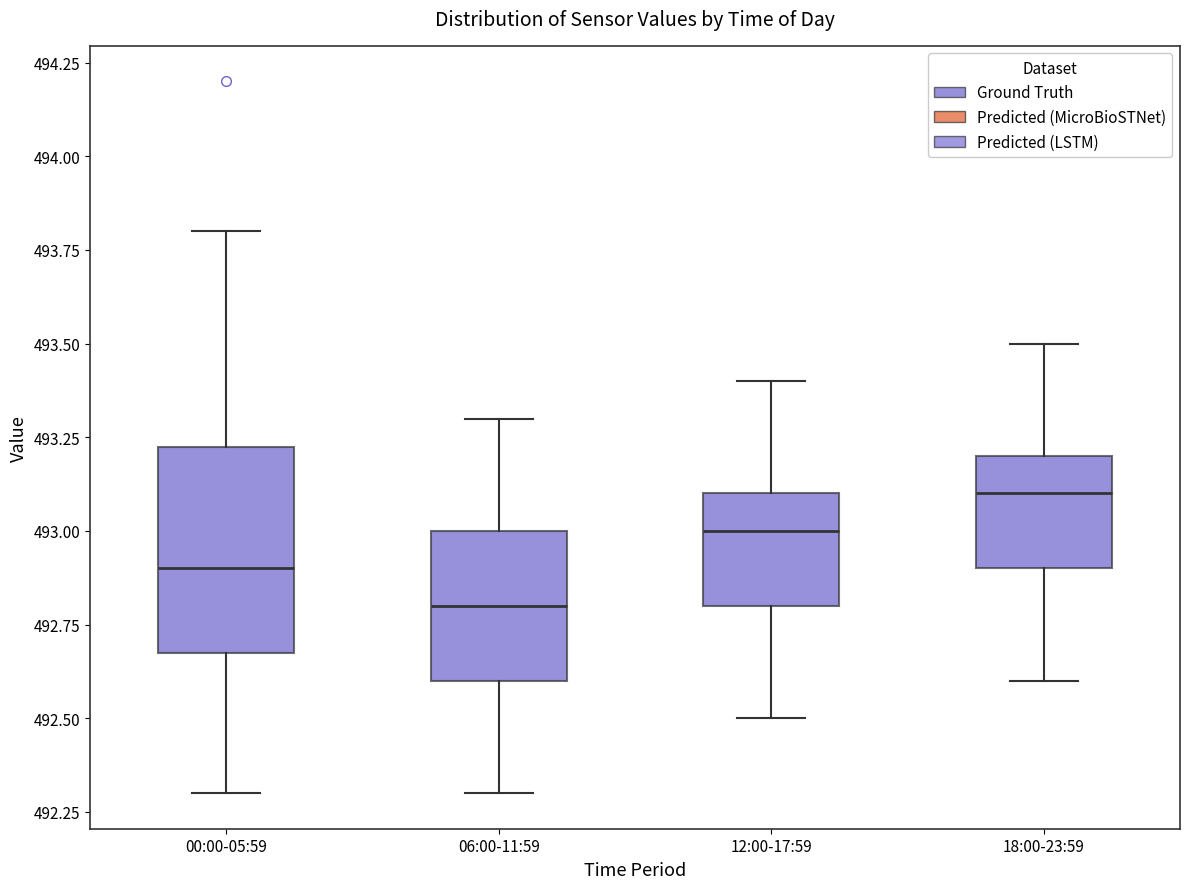

Reading left to right, read every box against the y-axis: the position of its median line, the range the box covers, and the ends of its whiskers. The values are not printed on the chart, so give them approximately, as read against the axis.

00:00-05:59: median 492.90, box 492.70 to 493.25, whiskers 492.30 to 493.80
06:00-11:59: median 492.80, box 492.60 to 493.00, whiskers 492.30 to 493.30
12:00-17:59: median 493.00, box 492.80 to 493.10, whiskers 492.50 to 493.40
18:00-23:59: median 493.10, box 492.90 to 493.20, whiskers 492.60 to 493.50